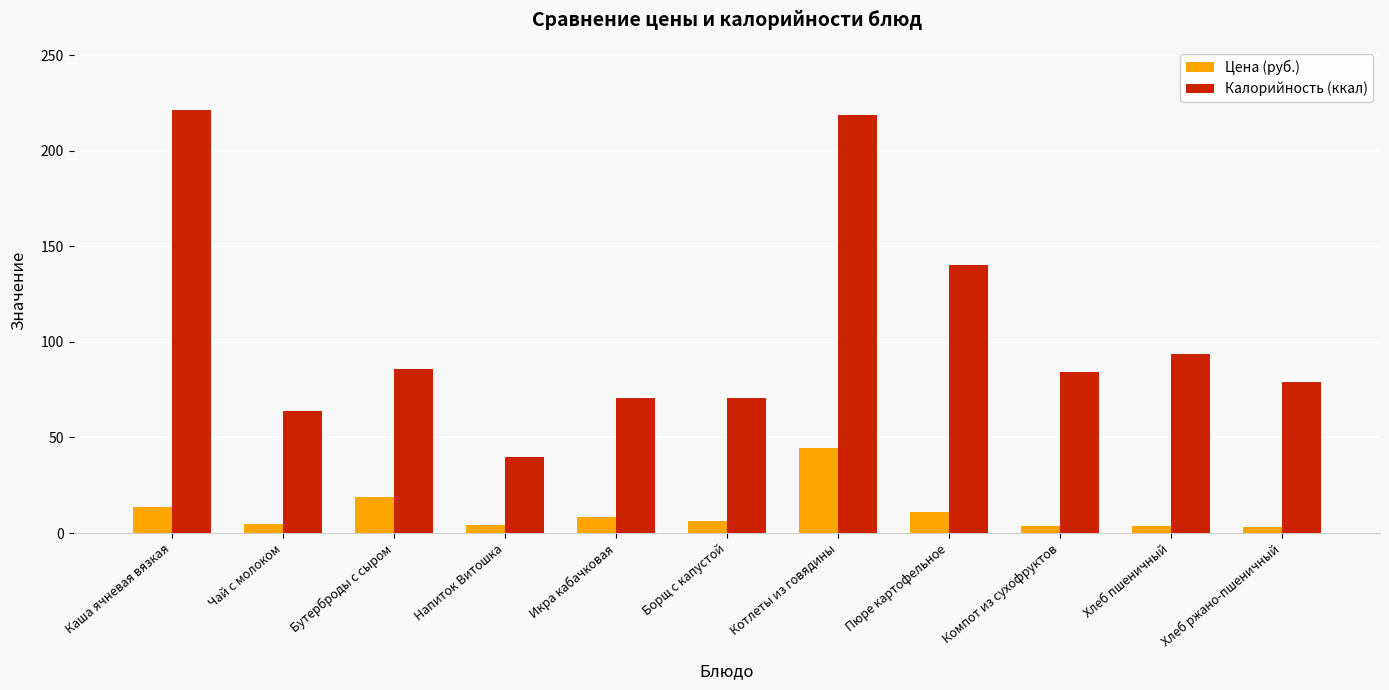

Which series has the largest range (max minus min)?

Калорийность (ккал)